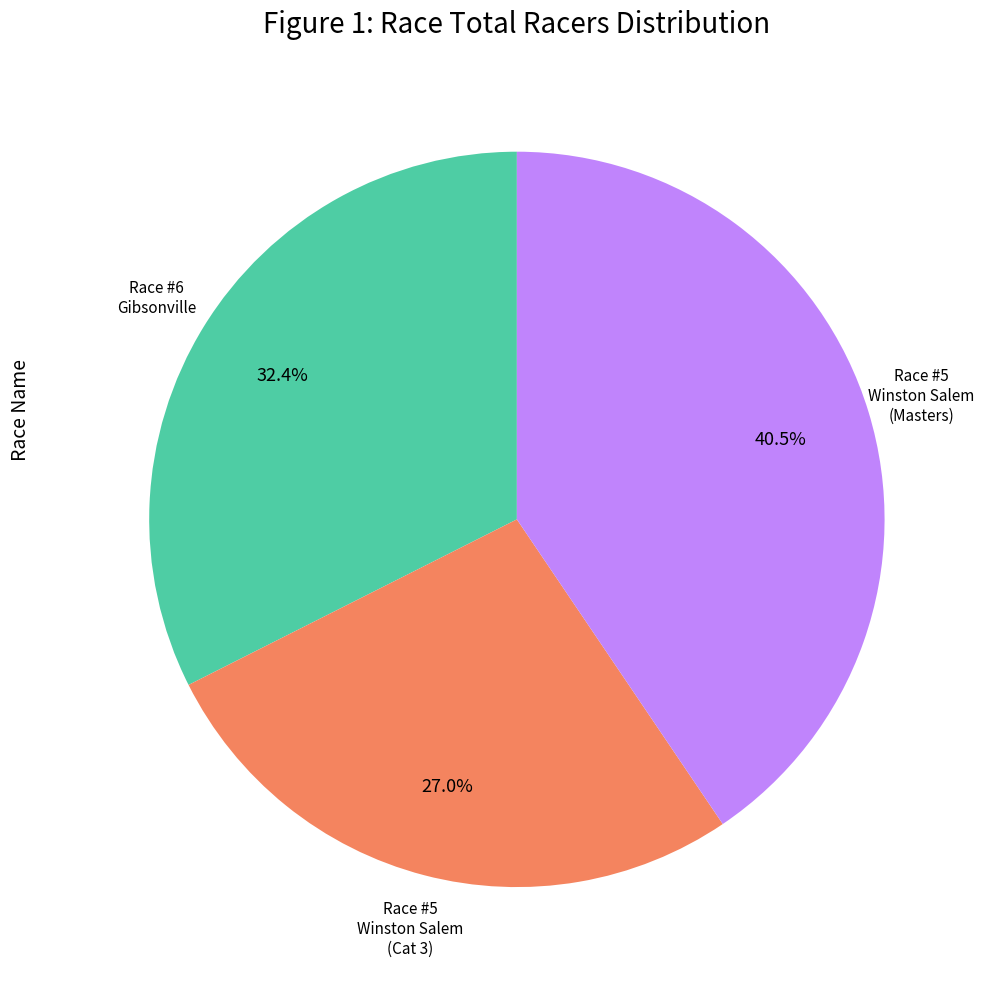

Is there a majority slice in this chart?

No